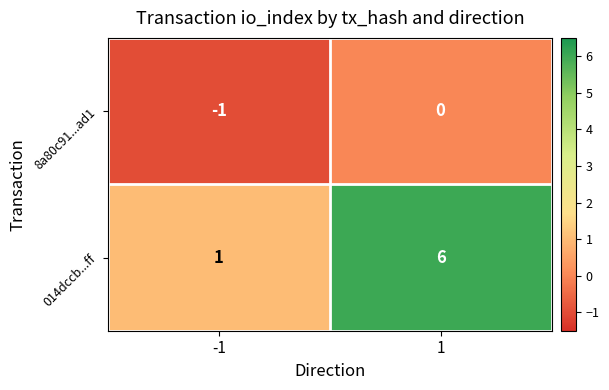

At which category is the sum across all series the highest?

1